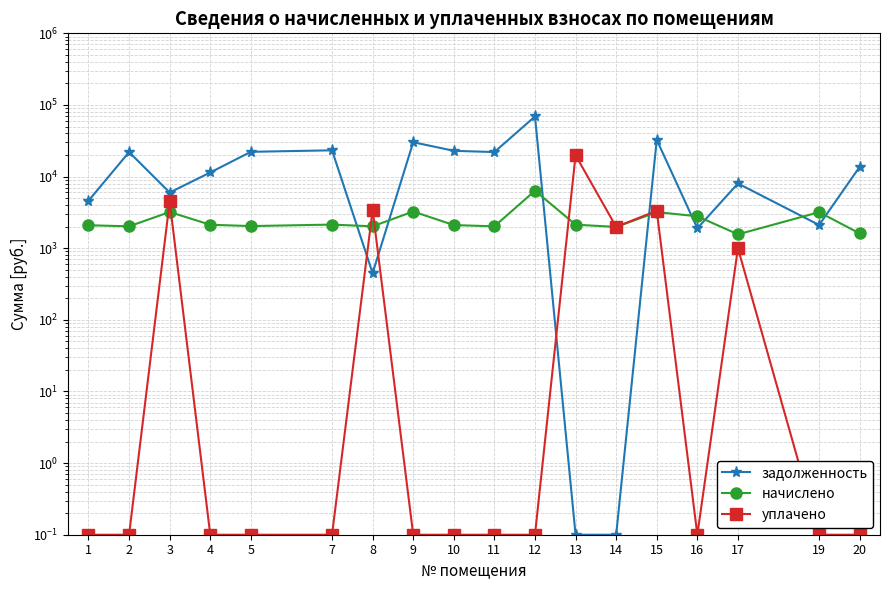

What value does the начислено series have at 16?

2791.7